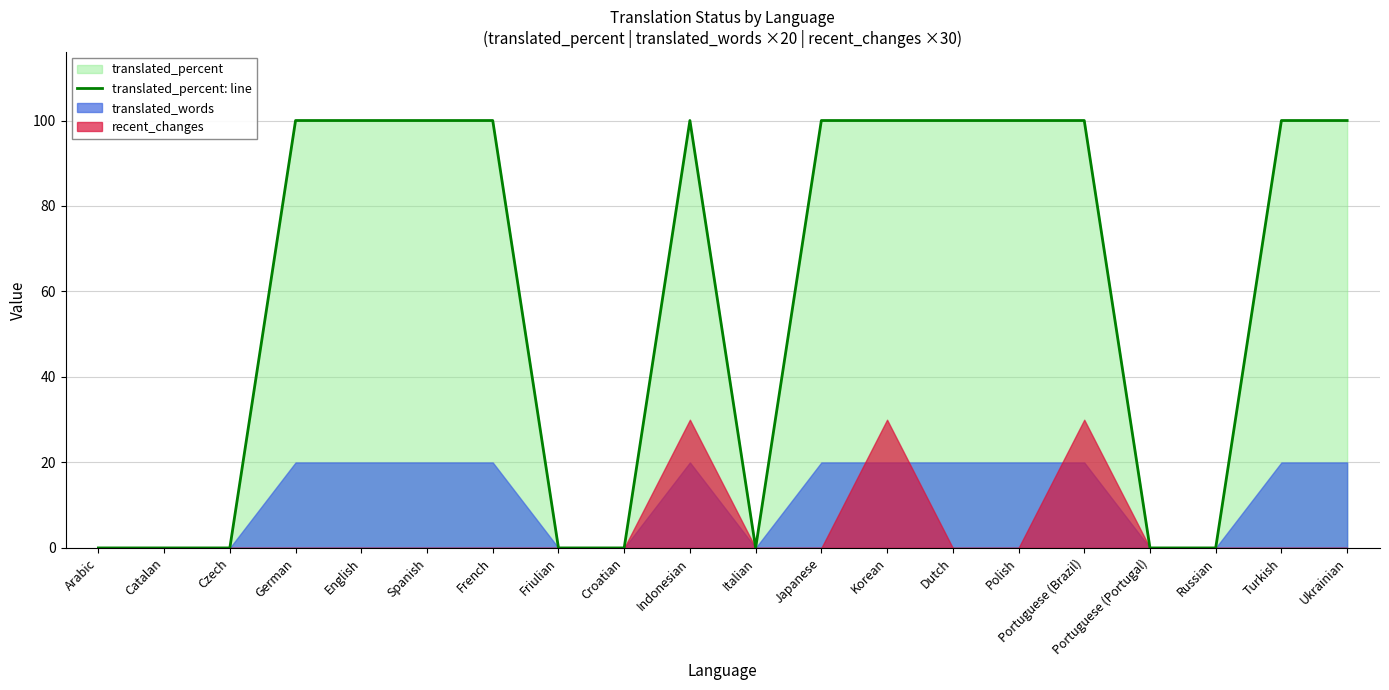

The chart shows a value of 0 at Czech. True or false?

True